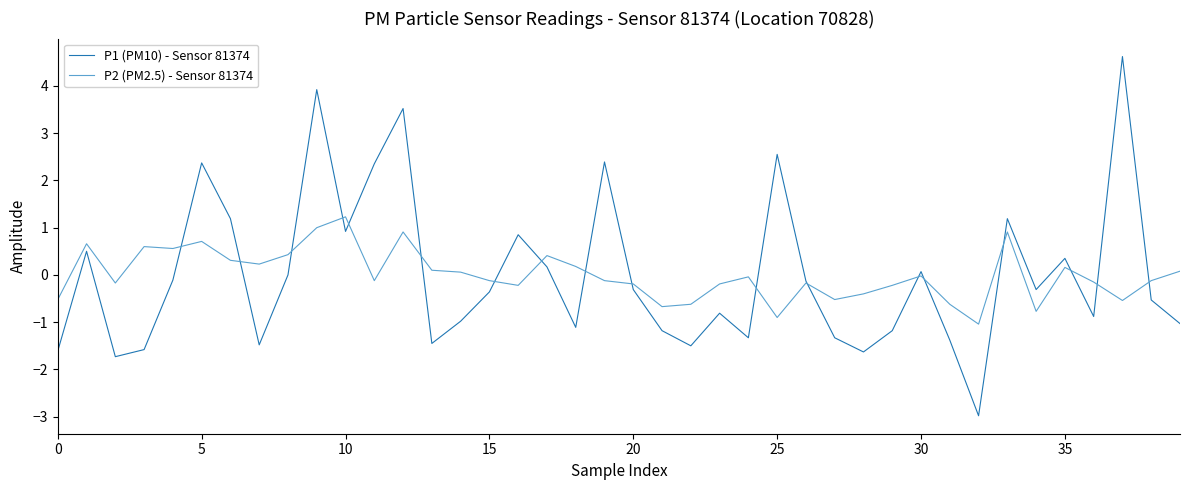

List the series in order of their peak value, lowest first.

P2 (PM2.5) - Sensor 81374, P1 (PM10) - Sensor 81374